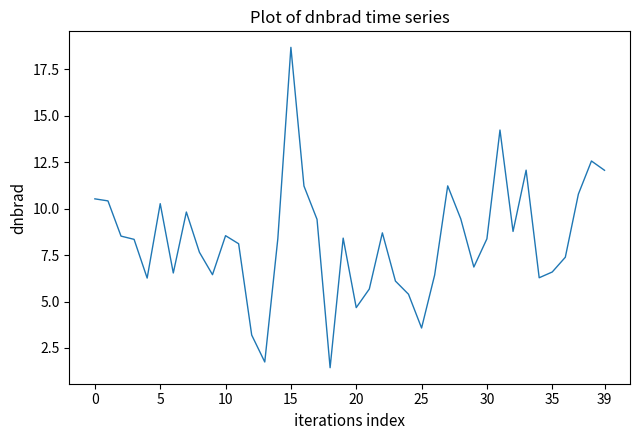

True or false: there are more than 2 points higher than both neighbors.

True